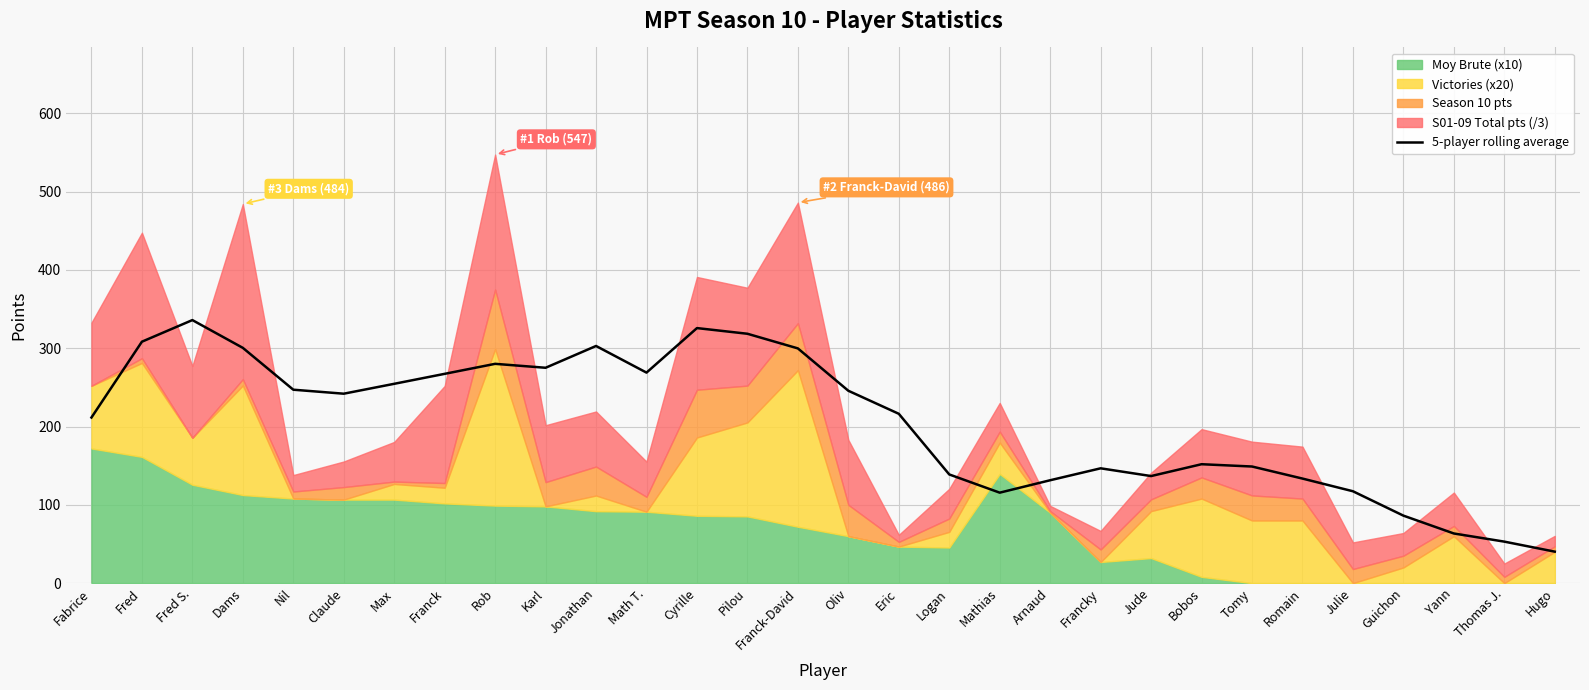

Reading right to left, list all the values displayed in this chart.

Hugo=40.2	Thomas J.=53.0	Yann=63.4	Guichon=86.2	Julie=117.3	Romain=133.5	Tomy=148.9	Bobos=151.9	Jude=136.7	Francky=146.6	Arnaud=131.4	Mathias=115.5	Logan=138.8	Eric=216.3	Oliv=245.7	Franck-David=299.8	Pilou=318.5	Cyrille=325.7	Math T.=268.9	Jonathan=302.9	Karl=275.0	Rob=280.1	Franck=267.3	Max=254.6	Claude=241.9	Nil=247.0	Dams=300.5	Fred S.=336.0	Fred=308.4	Fabrice=211.5